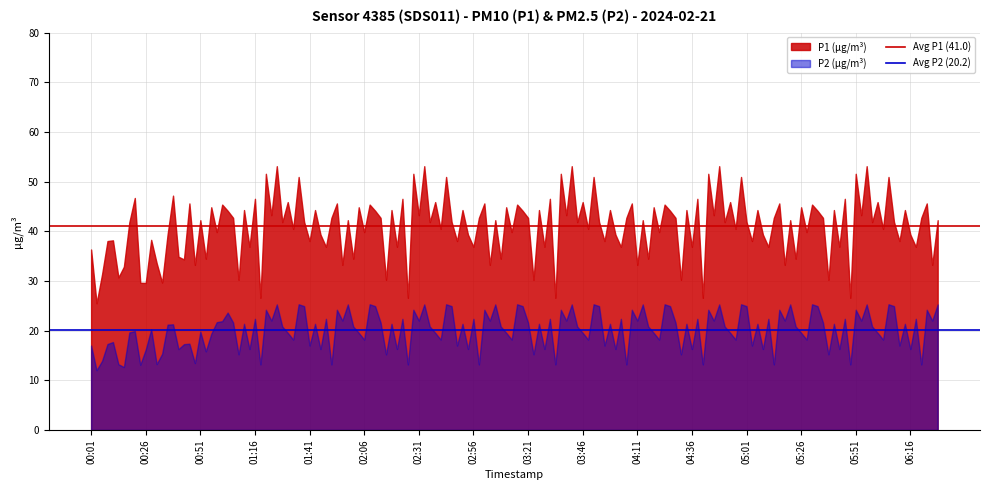

Rank the series by their average value, from lowest to highest.

P2 (µg/m³), P1 (µg/m³)